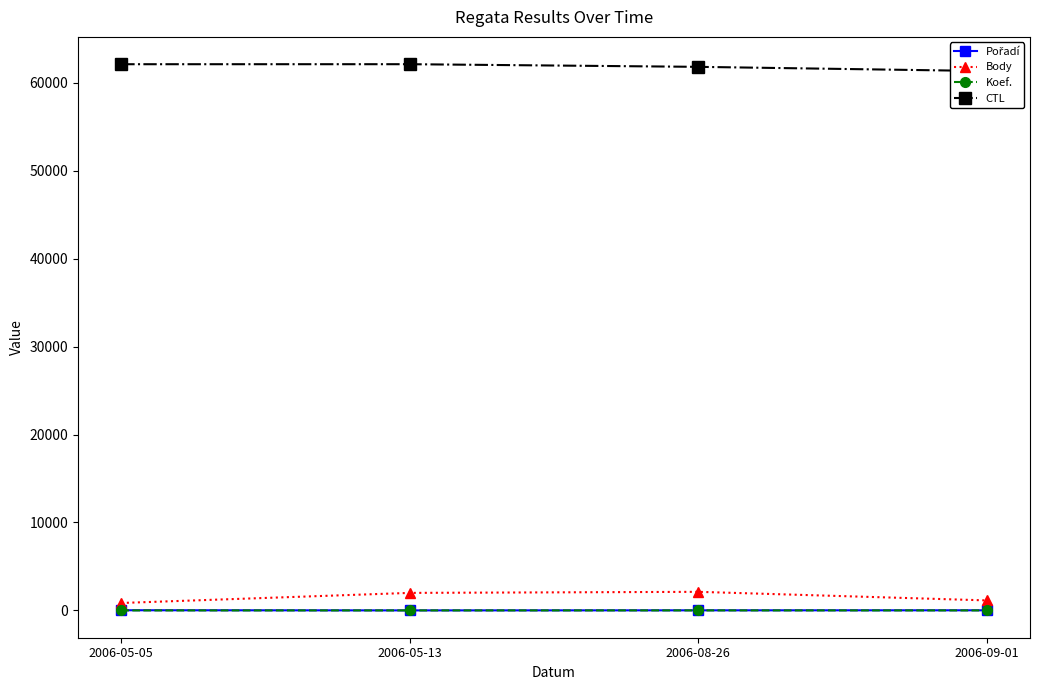

What is the total value across all series at 2006-08-26?

63943